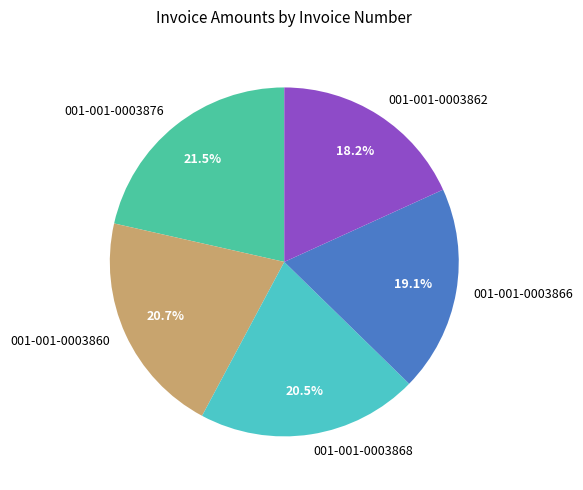

What is the ratio of the value at 001-001-0003862 to the value at 001-001-0003866?

1.0